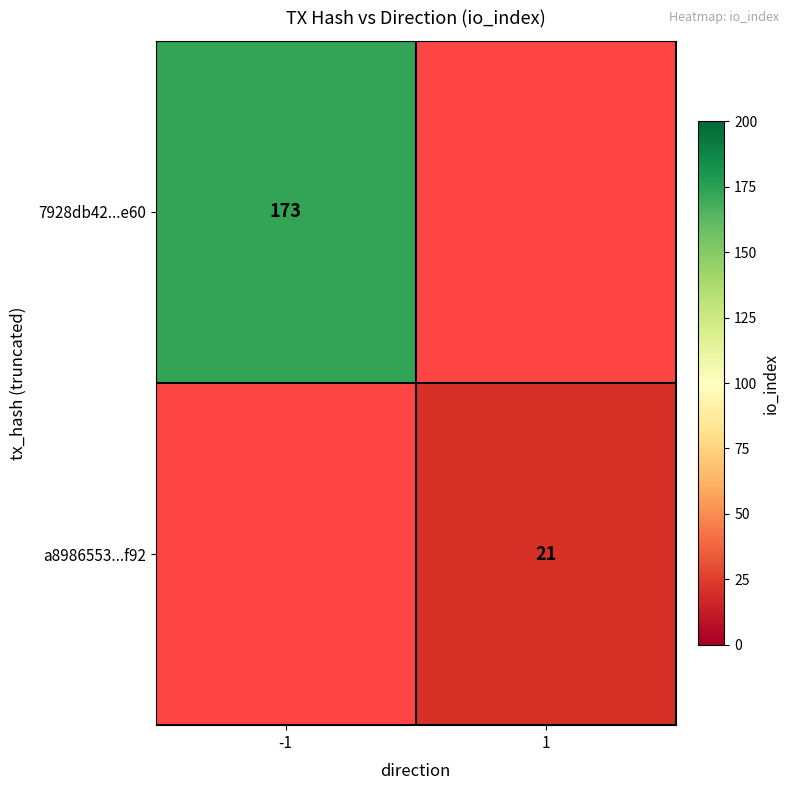

What is the maximum value shown in the chart?

173.0